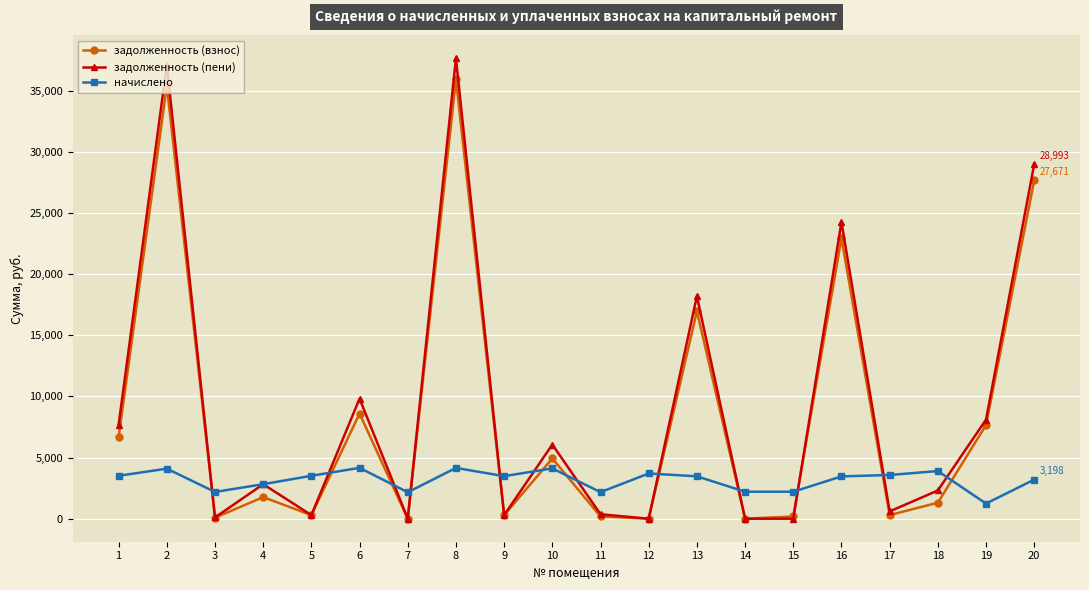

Does the chart have visible grid lines?

Yes